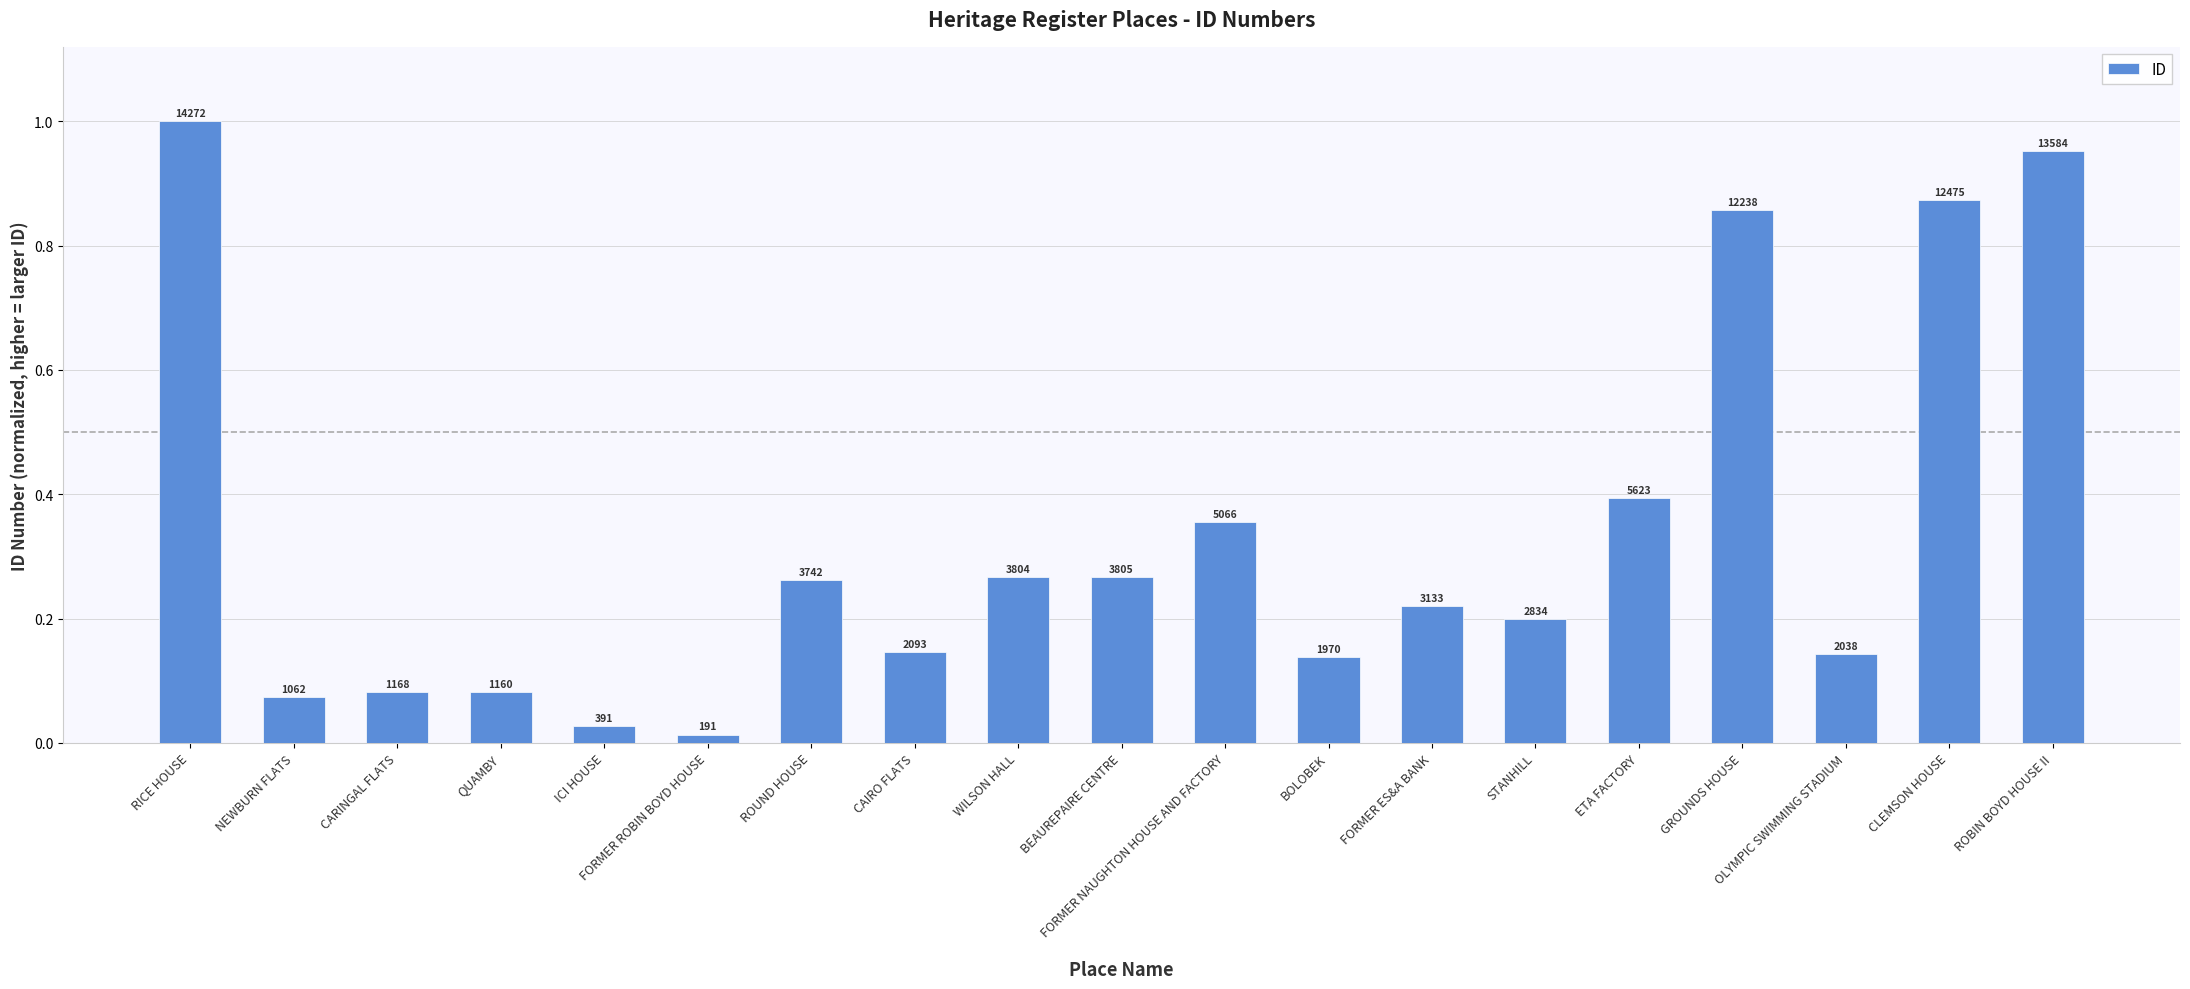

What value does the data have at QUAMBY?

0.1